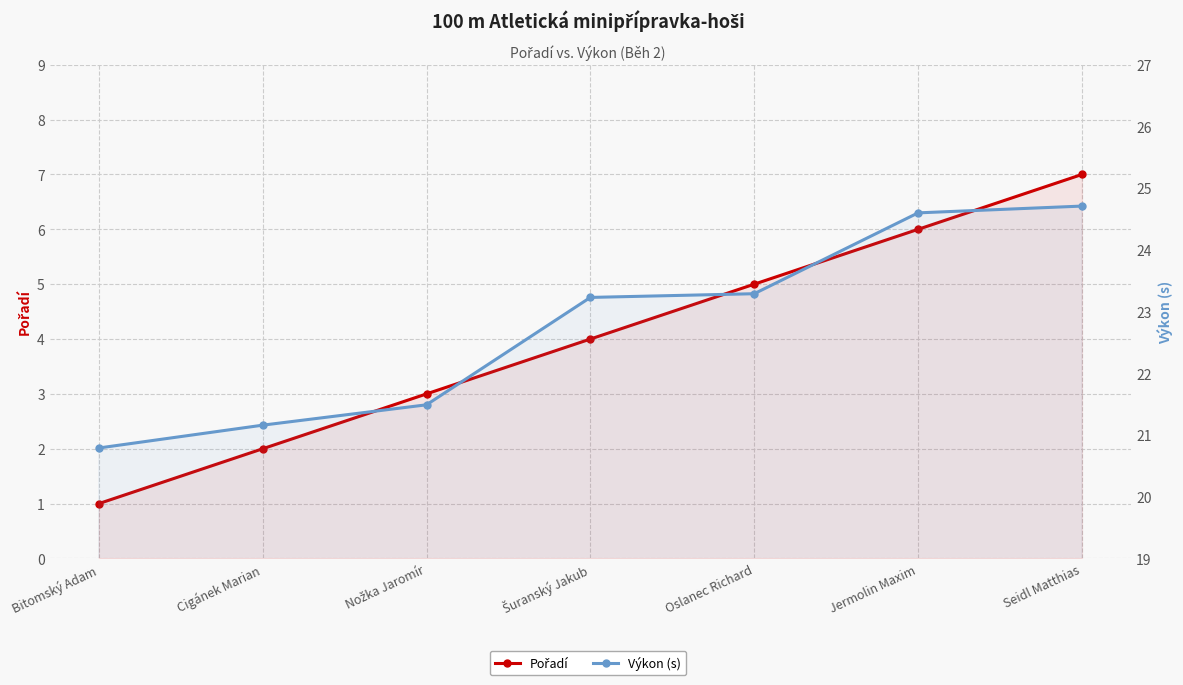

What is the average value of the Pořadí series?

4.0